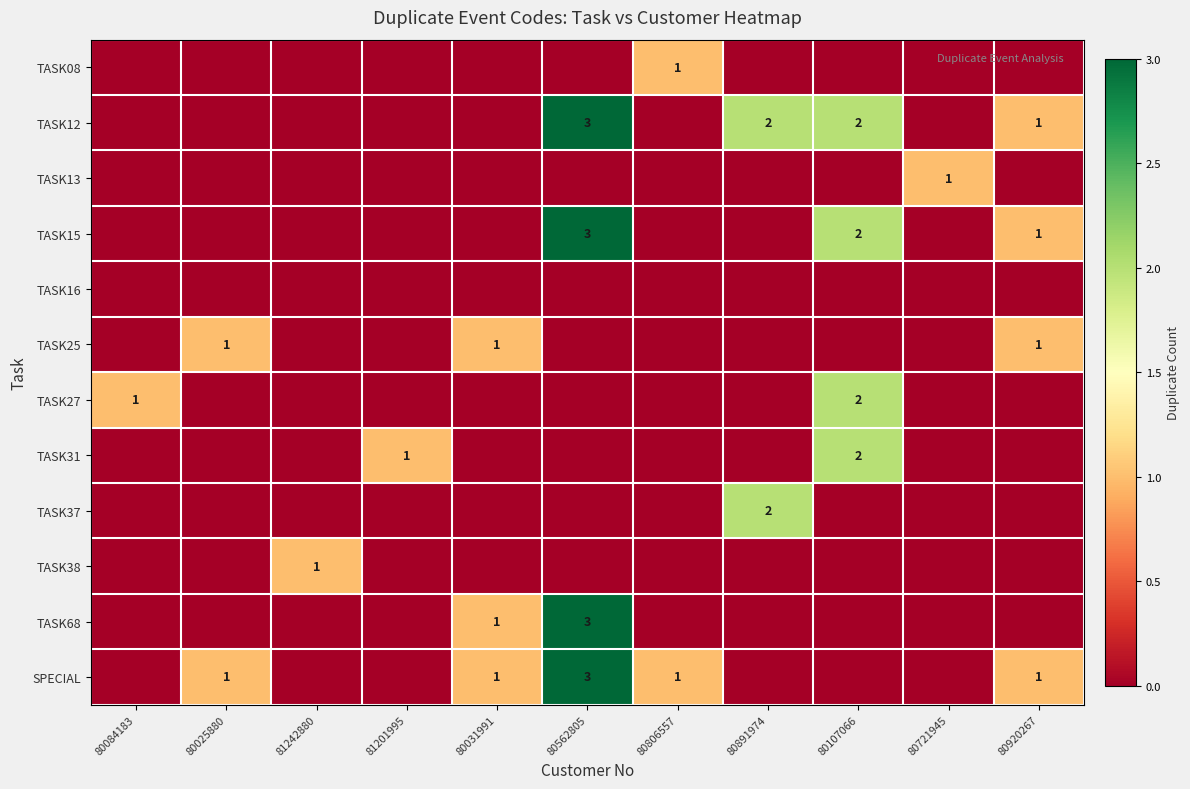

The value of TASK15 at 80920267 is 1. True or false?

True